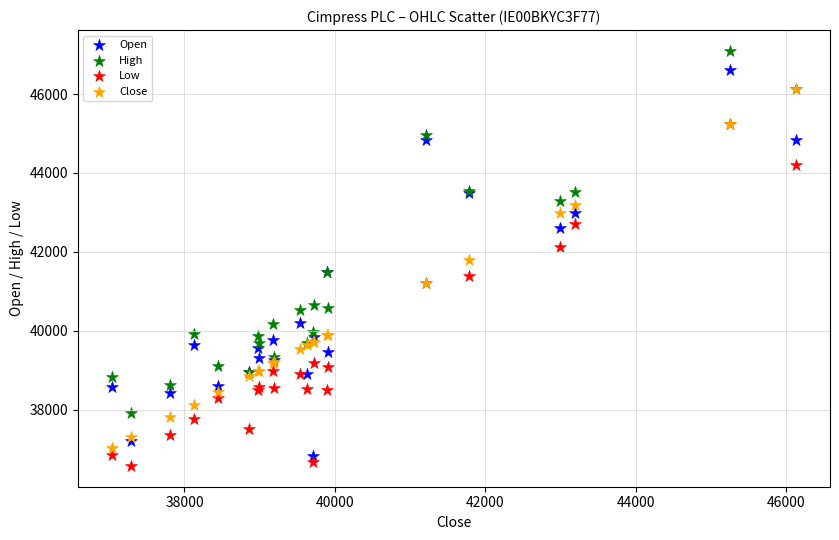

Which series contains the lowest Y value?

Low